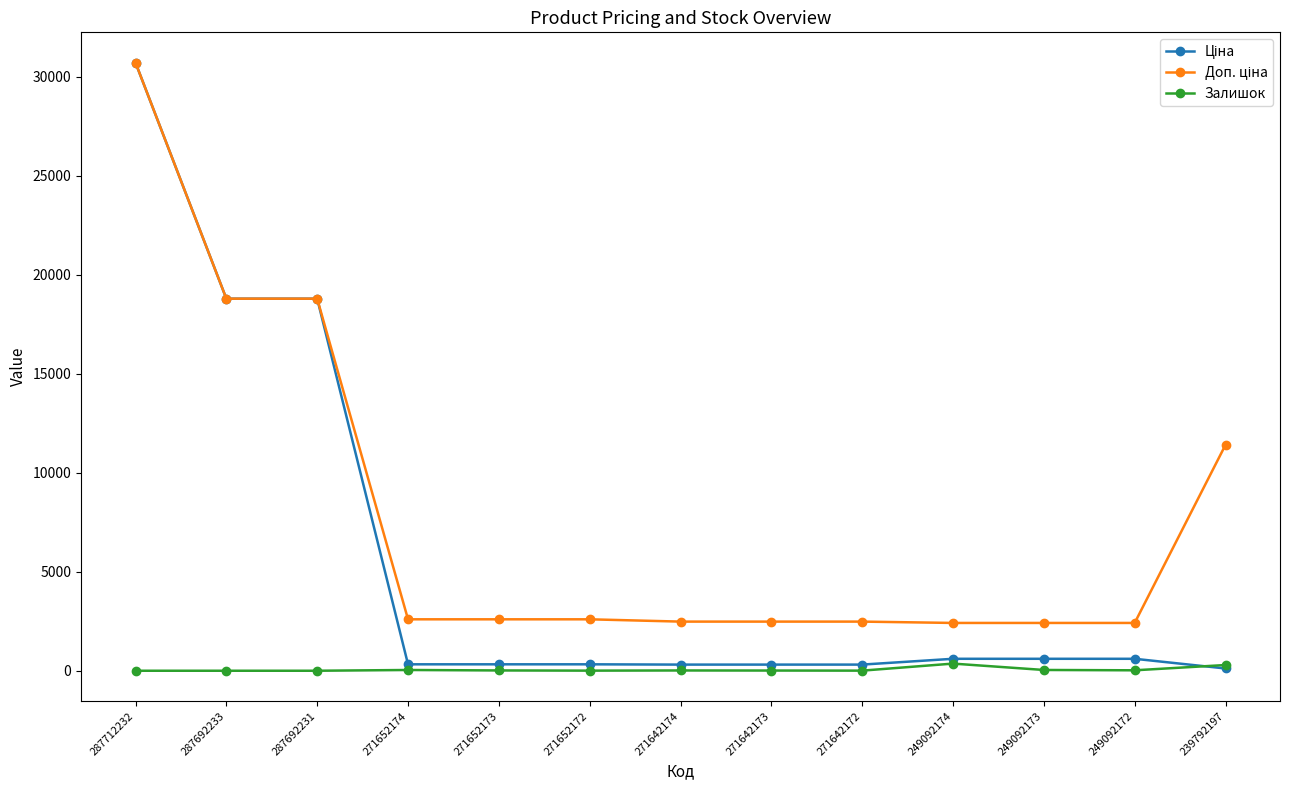

How many categories are shown in the chart?

13